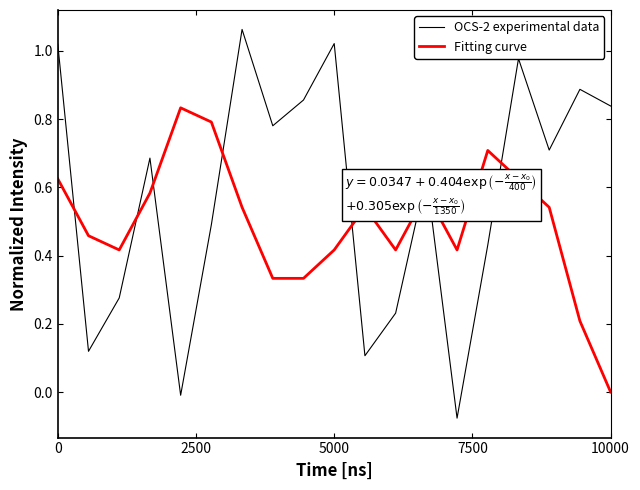

After their last crossing, which series has the higher values: Fitting curve or OCS-2 experimental data?

OCS-2 experimental data